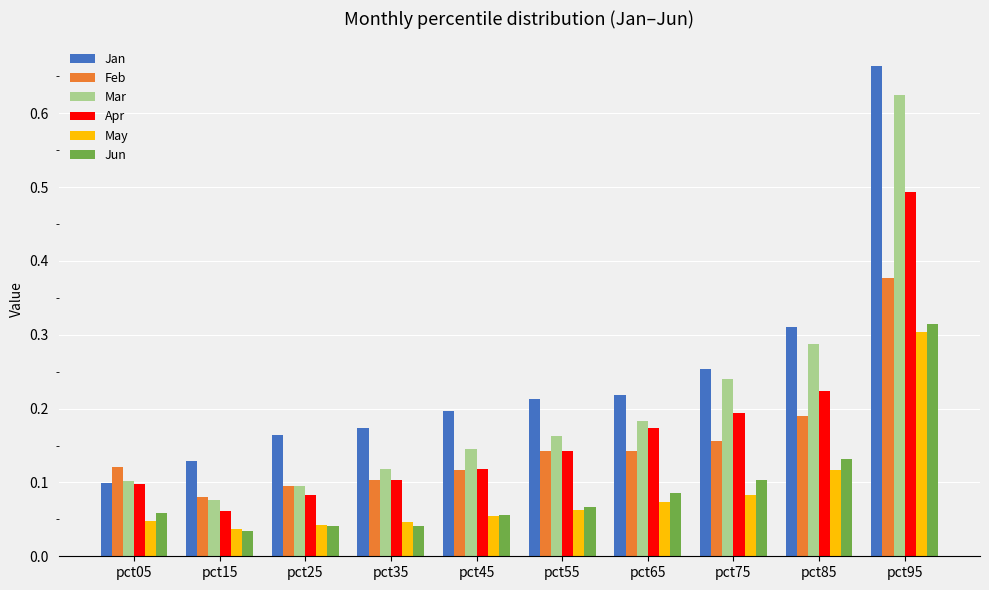

How many bars are there in total?

60